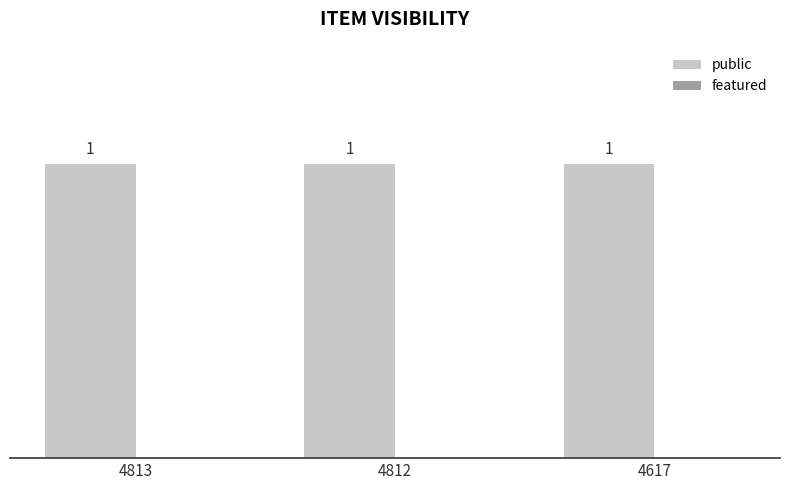

The public series shows 2 at 4813. True or false?

False